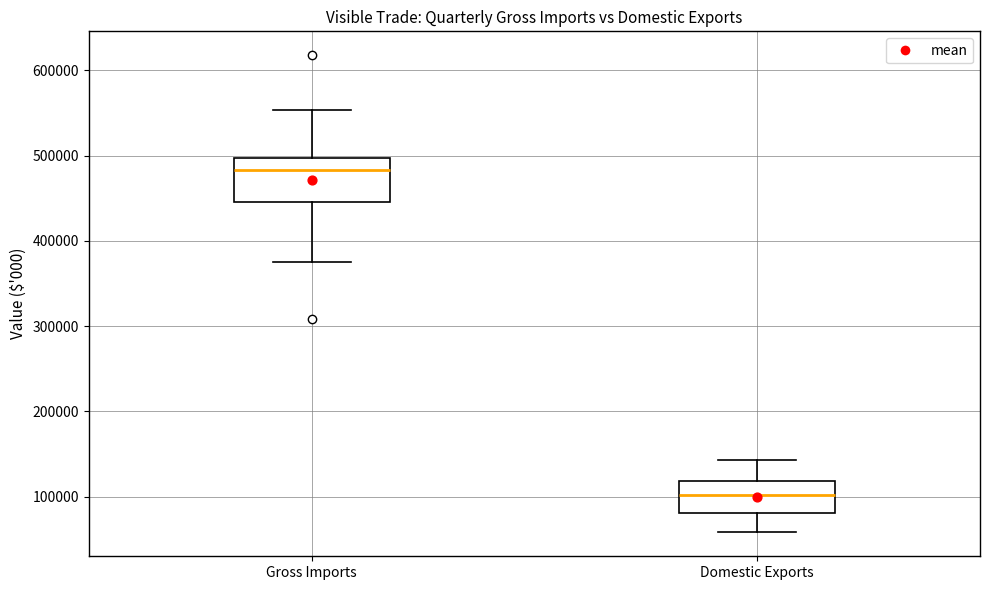

Comparing the boxes themselves (not the whiskers), which one is the tallest?

Gross Imports